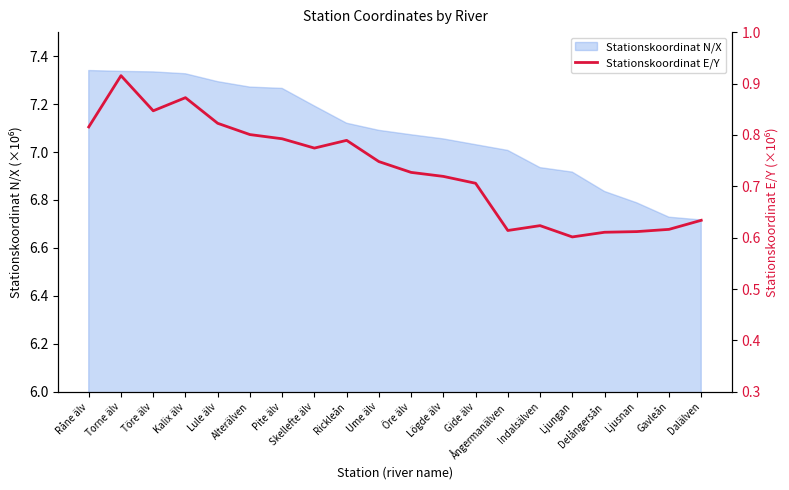

Which category has the highest value across all series?

Torne älv